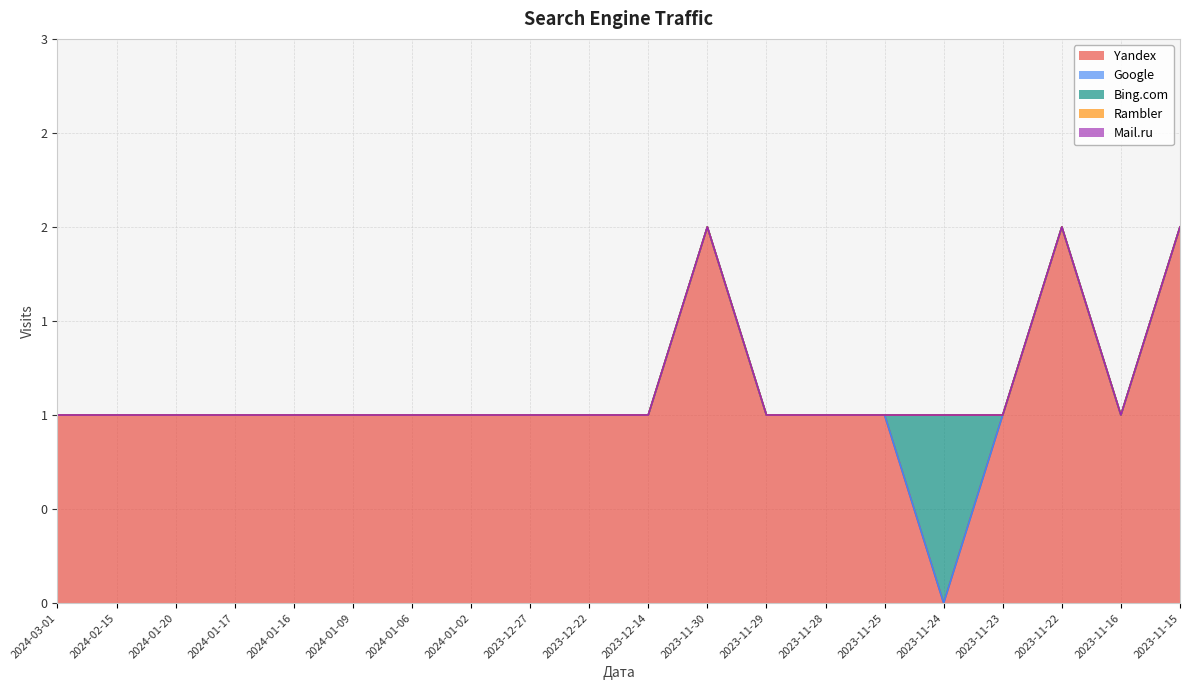

True or false: Mail.ru and Bing.com intersect in this chart.

False